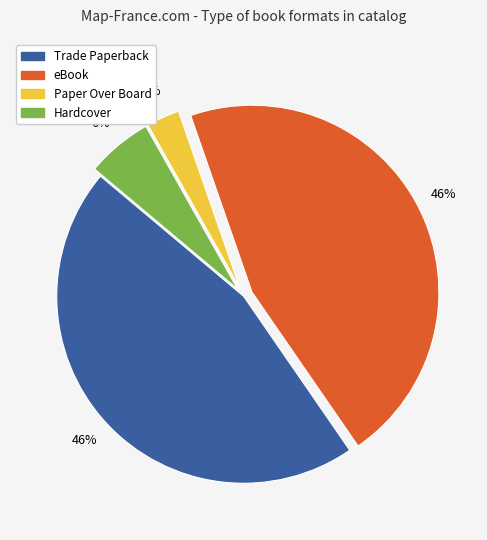

Which category has the smallest portion of the pie?

Paper Over Board